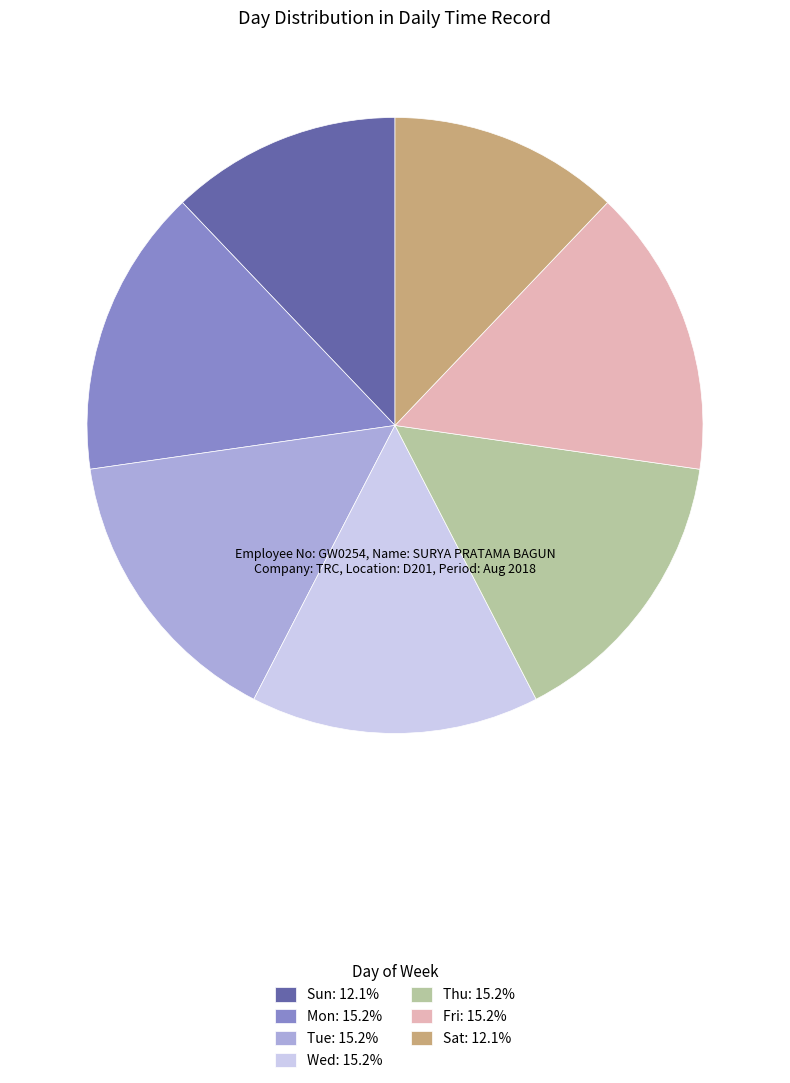

Combined, do Fri: 15.2% and Sat: 12.1% account for over 50%?

No